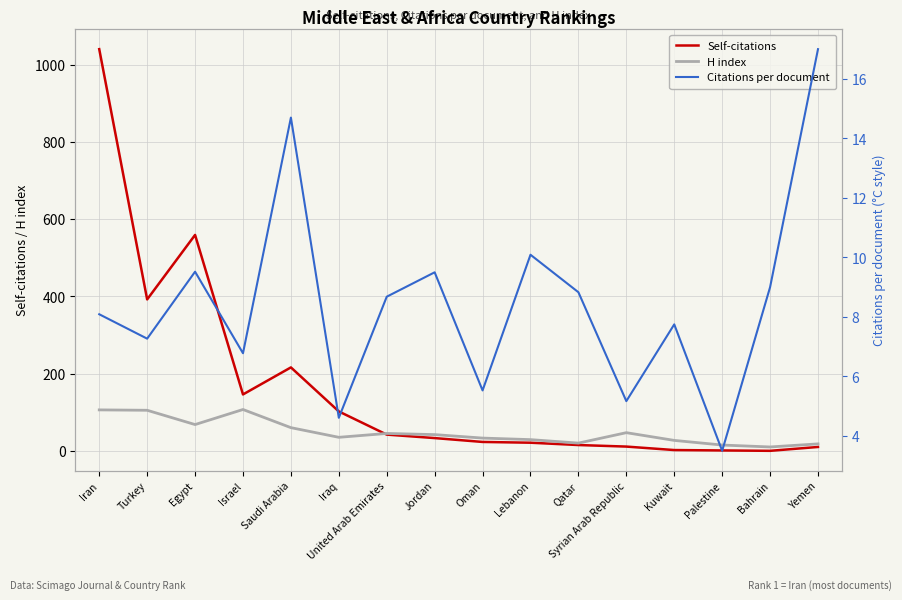

What is the difference between the maximum and minimum values in the Citations per document series?

13.5